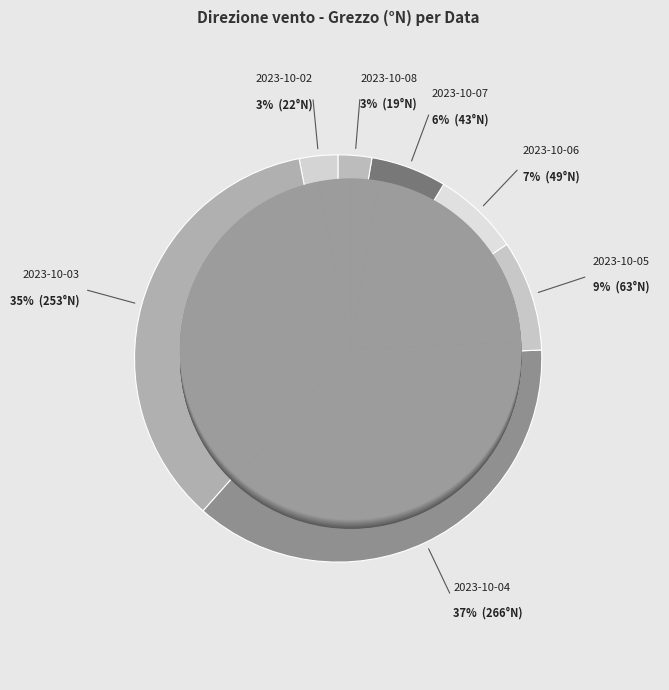

To the nearest percent, what portion does 2023-10-05 represent?

9%